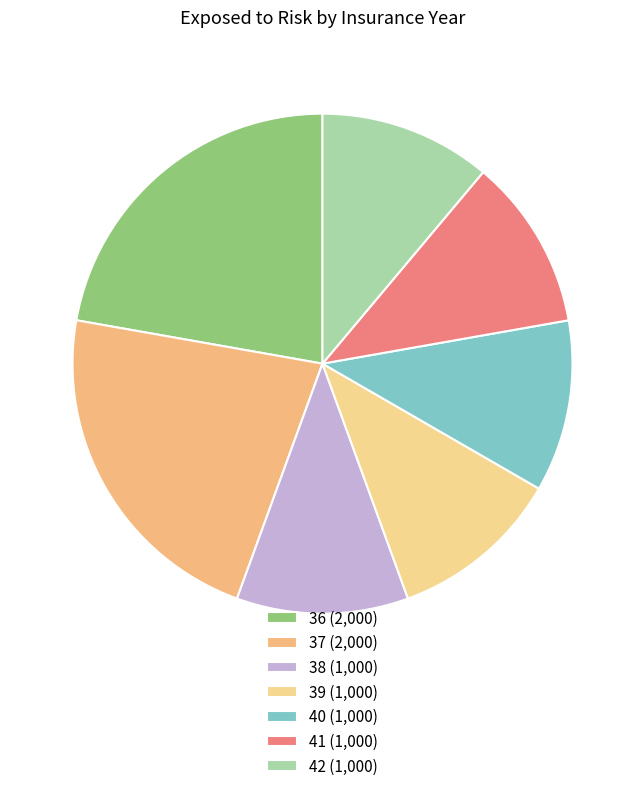

Count the number of slices in the pie.

7